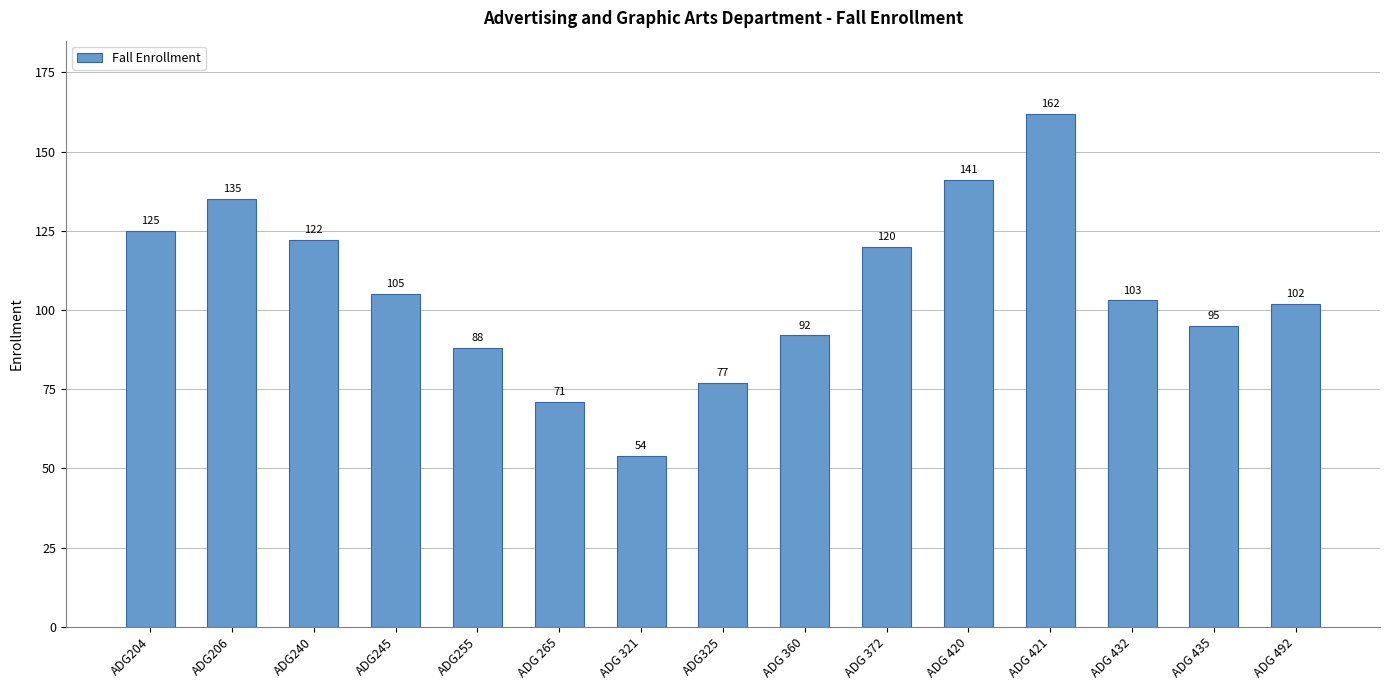

Reading right to left, transcribe all the data shown in this chart.

ADG 492=102	ADG 435=95	ADG 432=103	ADG 421=162	ADG 420=141	ADG 372=120	ADG 360=92	ADG325=77	ADG 321=54	ADG 265=71	ADG255=88	ADG245=105	ADG240=122	ADG206=135	ADG204=125